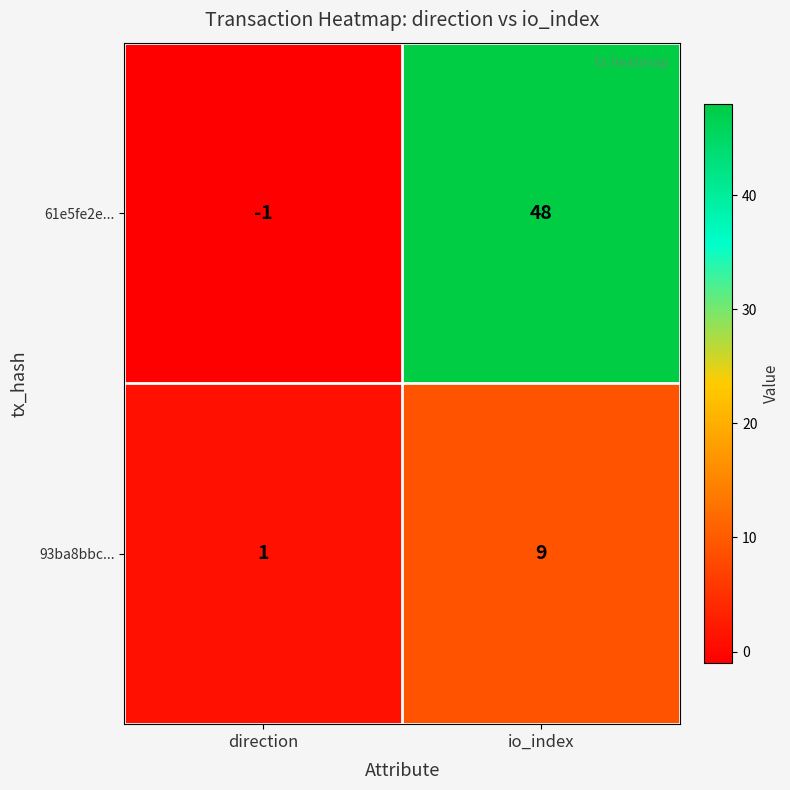

Rank the series by their maximum value, from lowest to highest.

93ba8bbc..., 61e5fe2e...